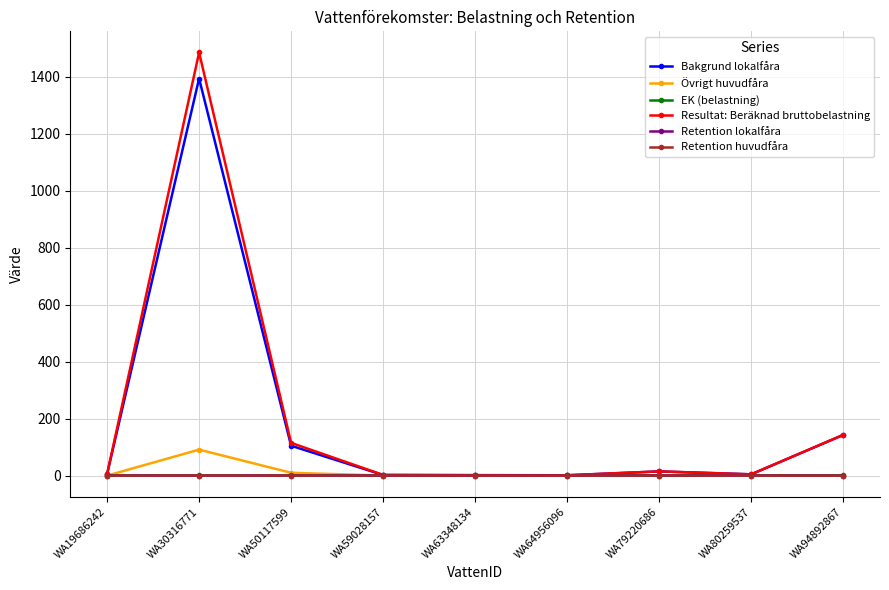

What are all the series names shown in the legend?

Bakgrund lokalfåra, Övrigt huvudfåra, EK (belastning), Resultat: Beräknad bruttobelastning, Retention lokalfåra, Retention huvudfåra